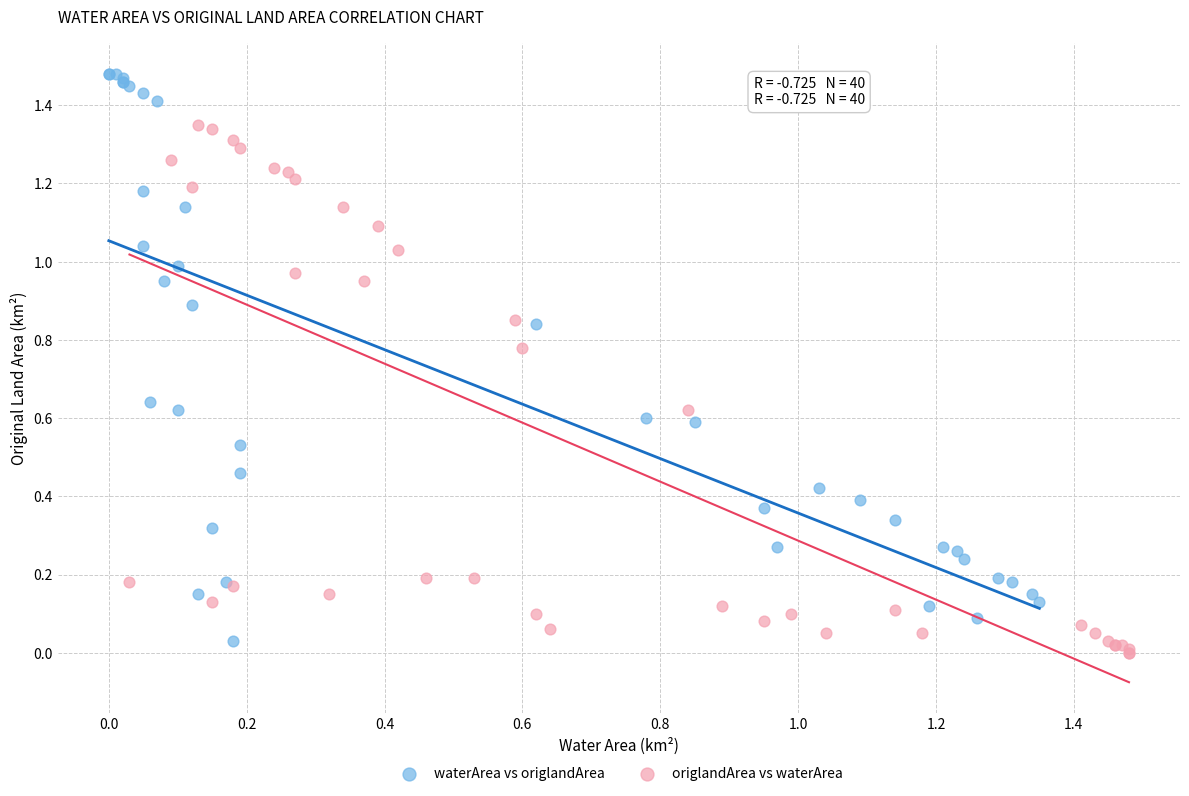

Which series contains the highest Y value?

waterArea vs origlandArea